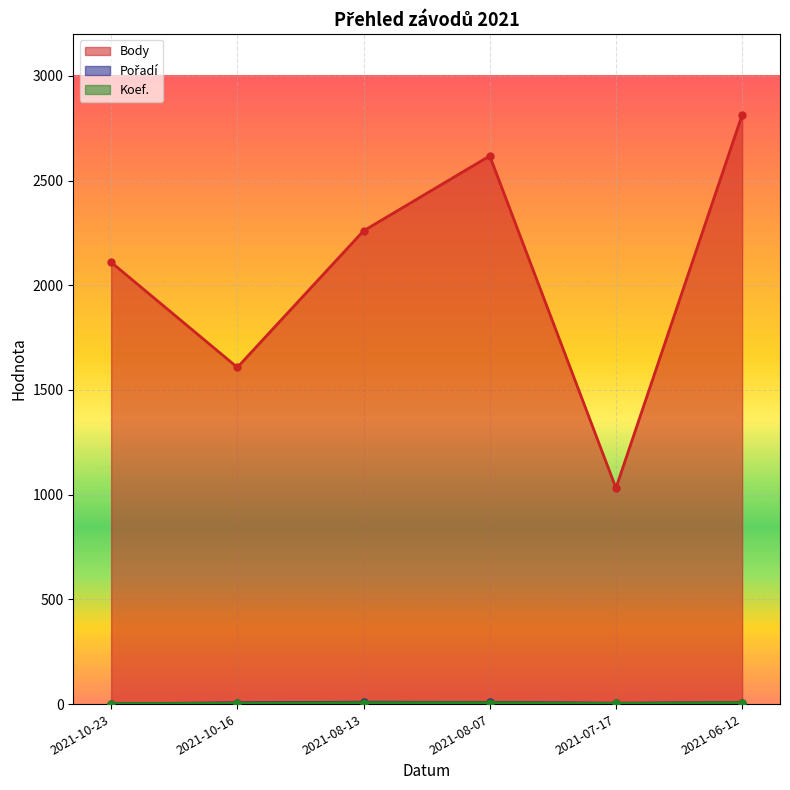

Rank the series at 2021-07-17 from lowest to highest value.

Koef., Pořadí, Body